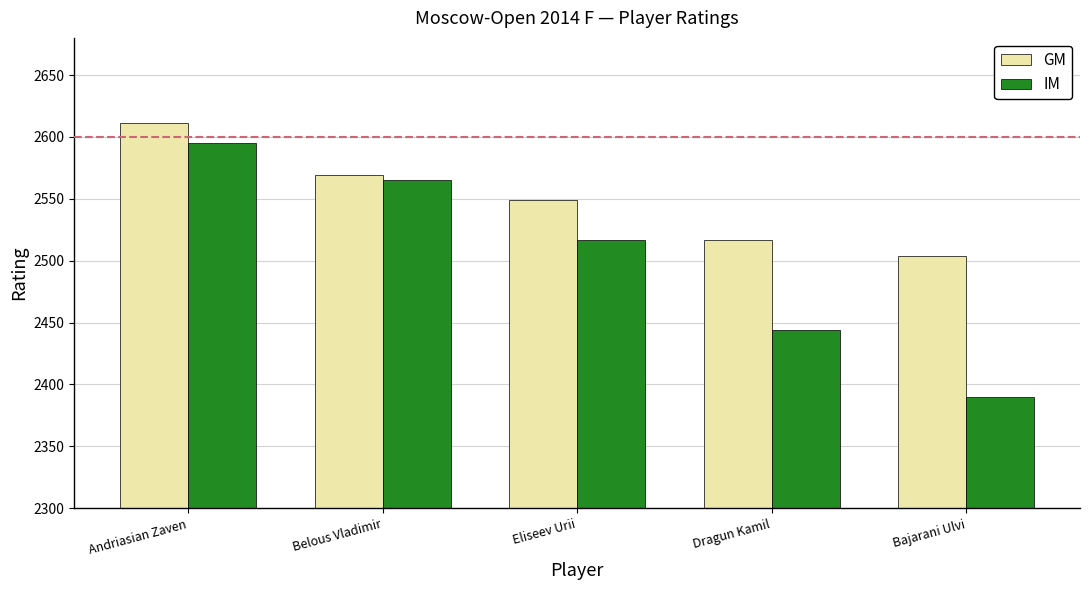

What is the label of the 5th bar from the right?

Andriasian Zaven